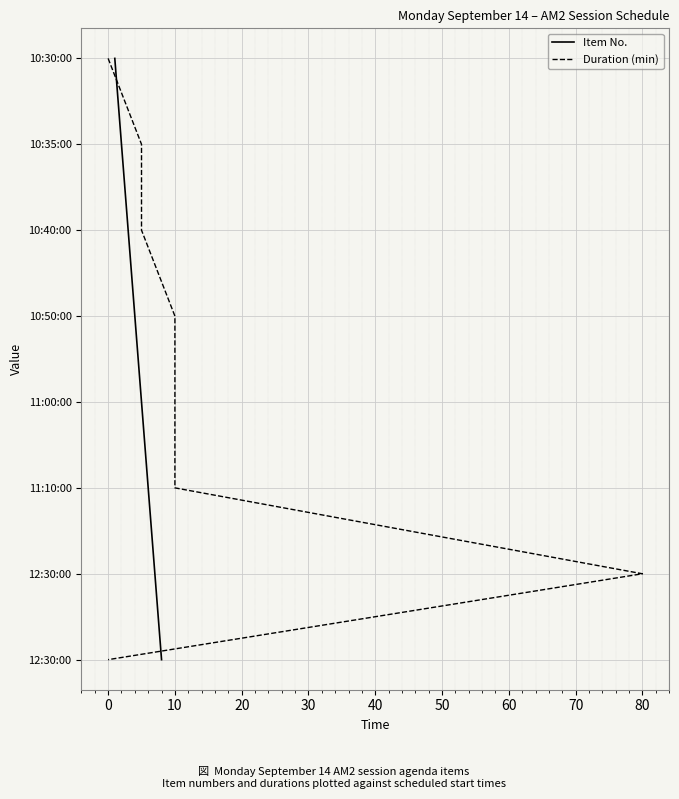

Does the chart display data point markers on the line(s)?

No